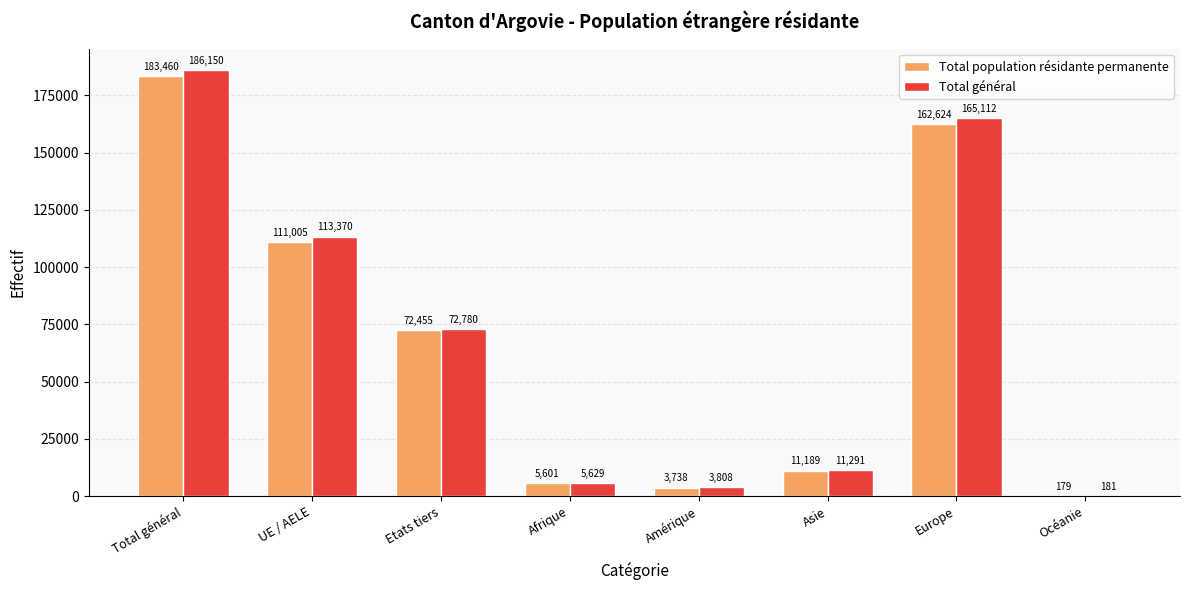

What is the total value across all series at Amérique?

7546